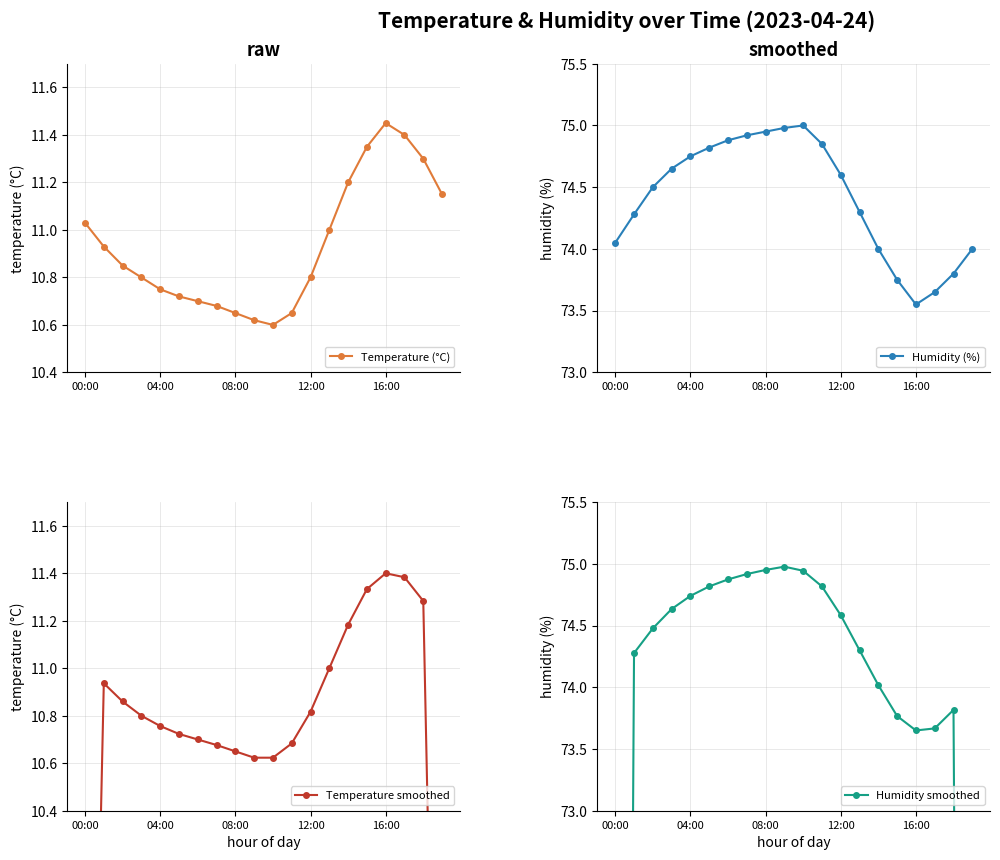

Between 15 and 13, which is larger?

15